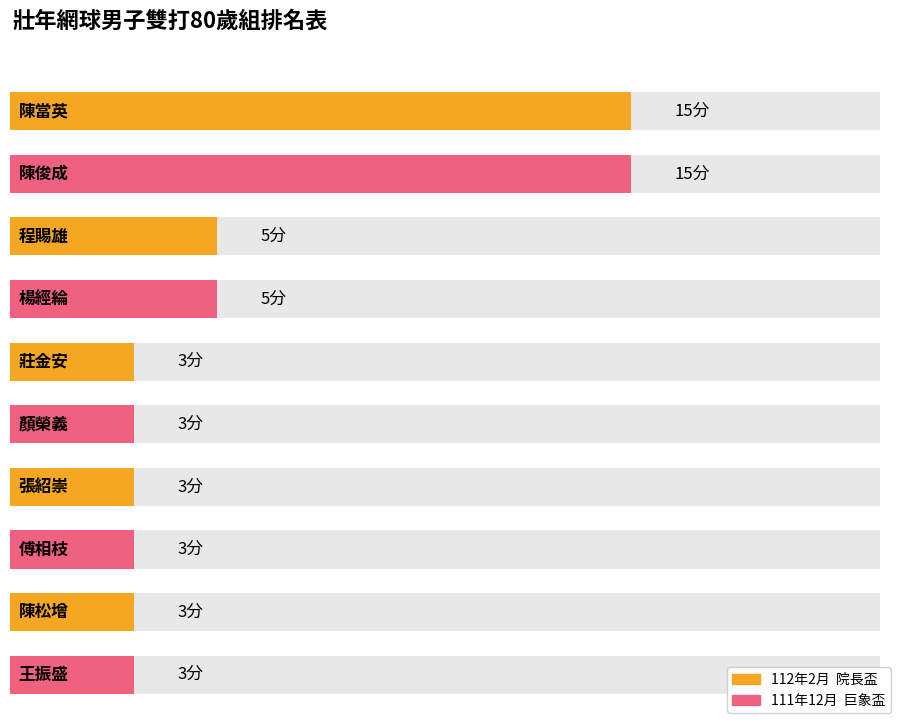

Does the chart contain any negative values?

No